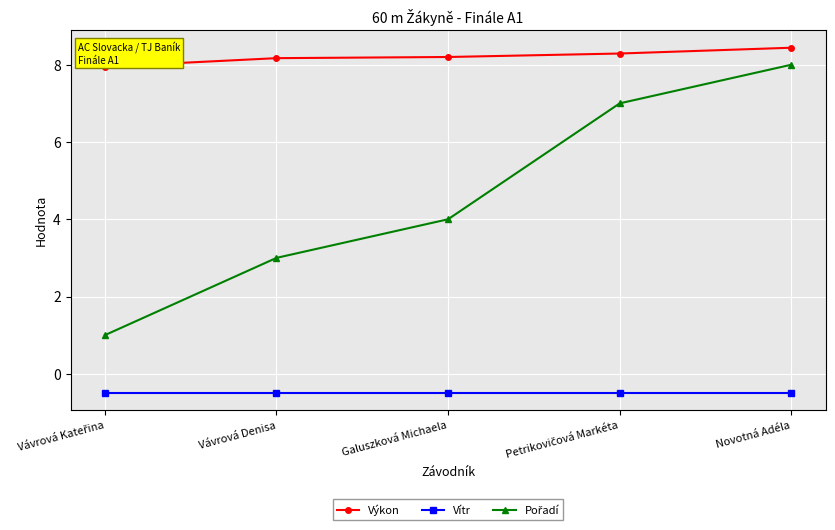

True or false: Vítr has more than 2 points higher than both neighbors.

False